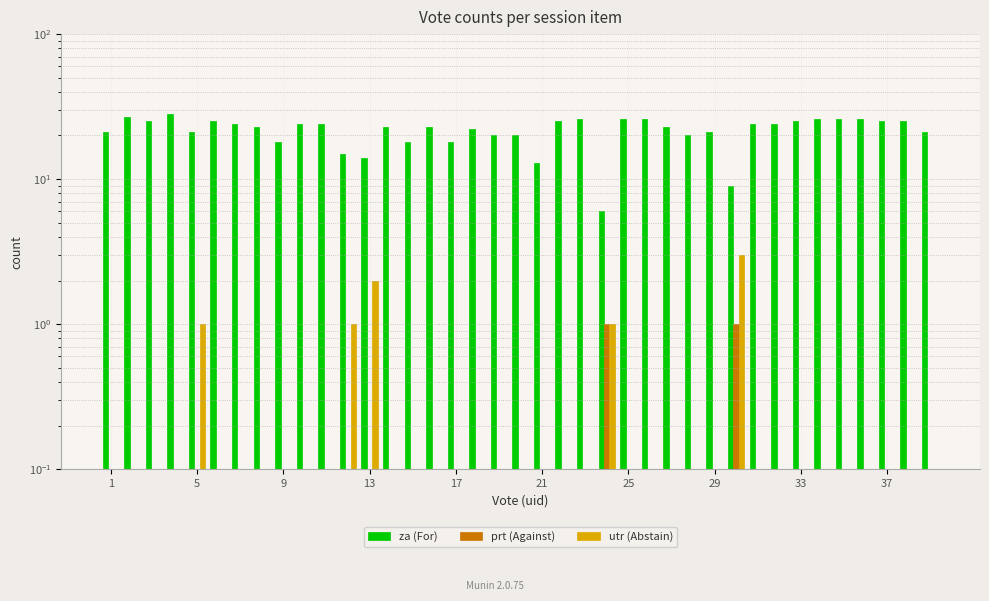

How many groups of bars are there?

39